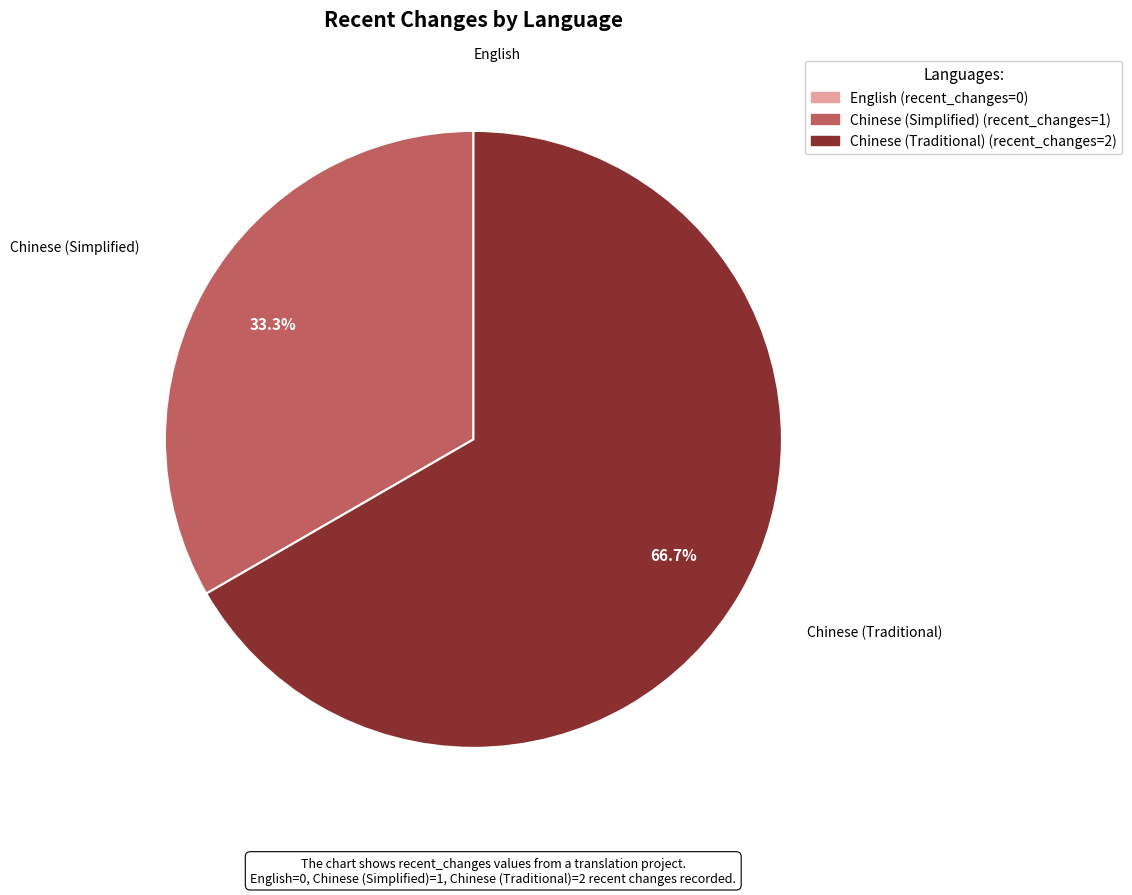

Is there any slice that represents more than half of the pie?

Yes